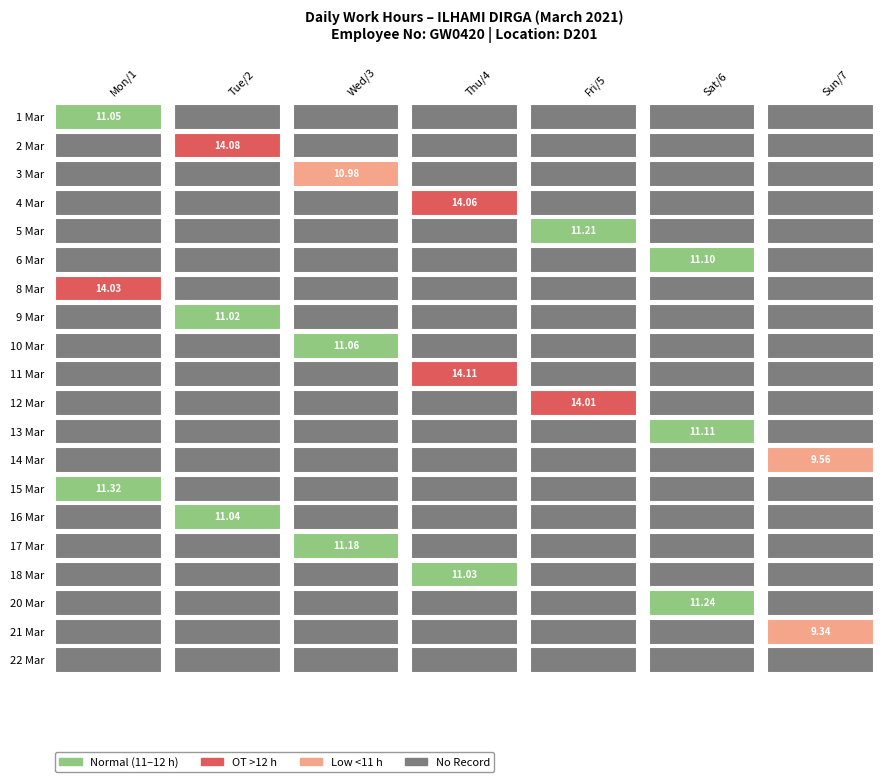

True or false: Day 20 has a value of 0.0 at Day 3.

True